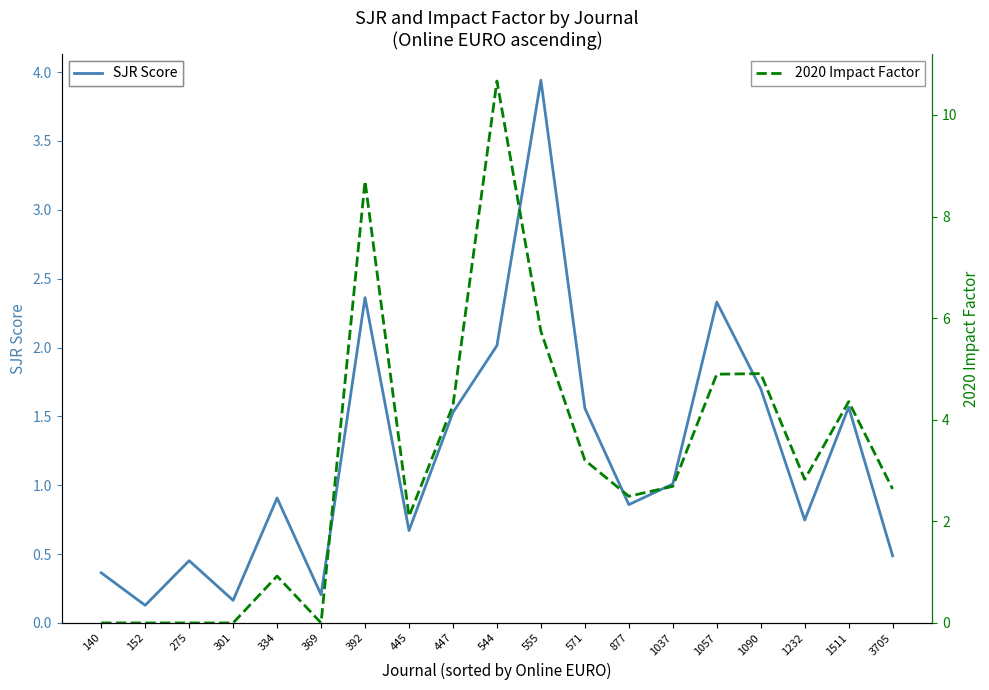

How many intersections are there between 2020 Impact Factor and SJR Score?

3